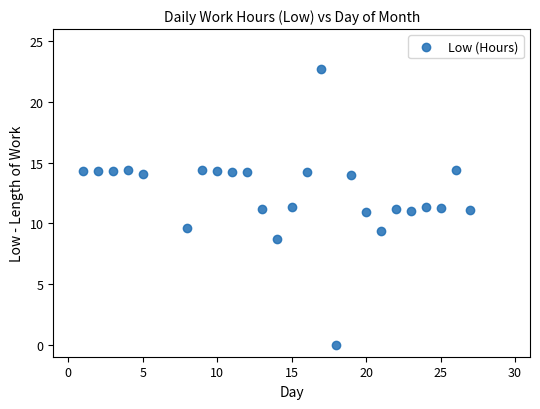

What is the range of Y values (max minus min)?

22.7